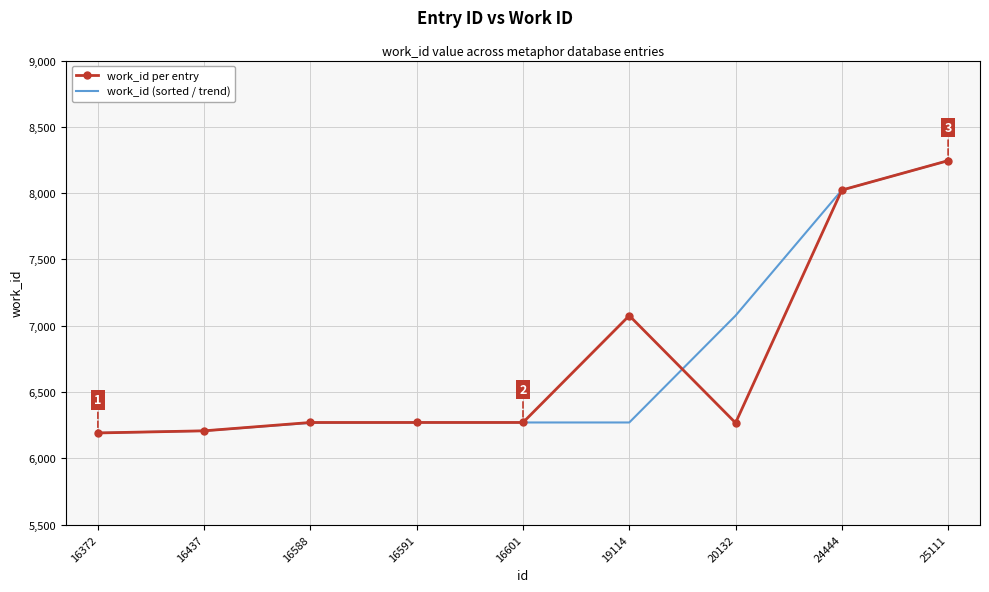

At which label does work_id per entry reach its peak?

25111